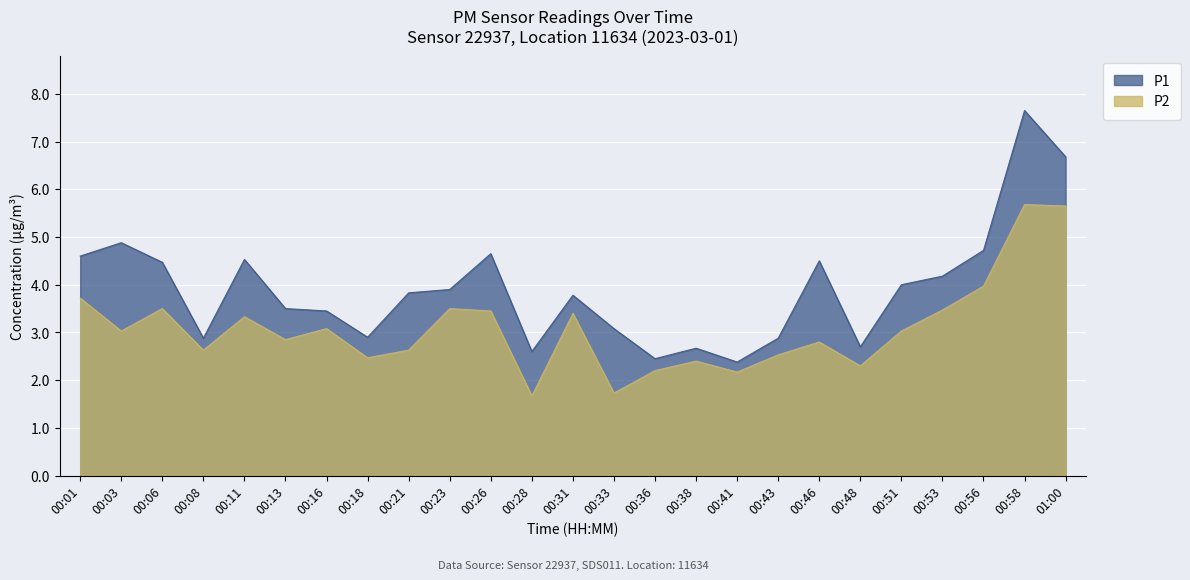

True or false: P2 has more than 2 points higher than both neighbors.

True